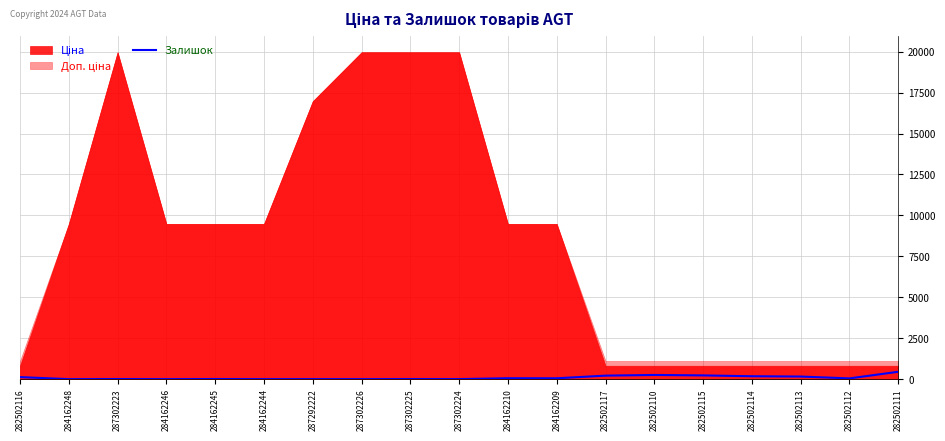

True or false: Залишок has a value of 8 at 284162245.

True